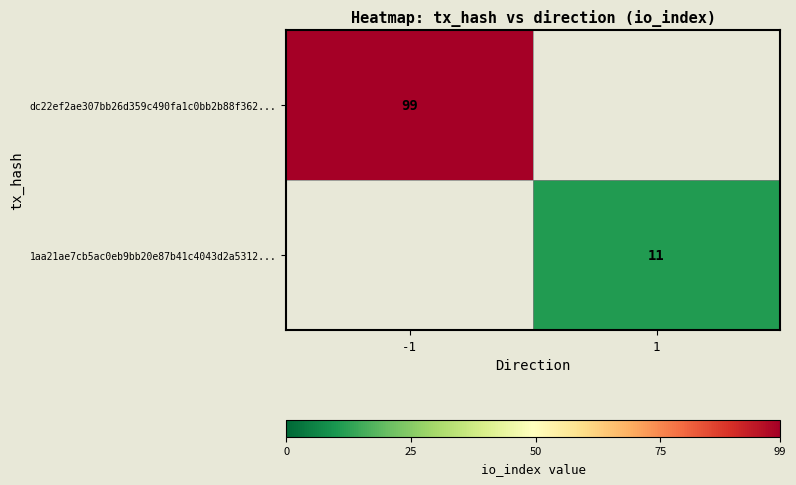

The 1aa21ae7cb5ac0eb9bb20e87b41c4043d2a5312... series shows 19 at 1. True or false?

False